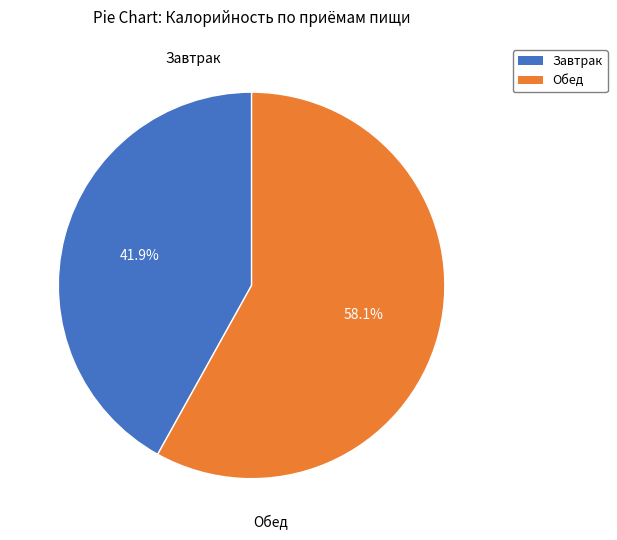

What is the largest slice in the pie chart?

Обед